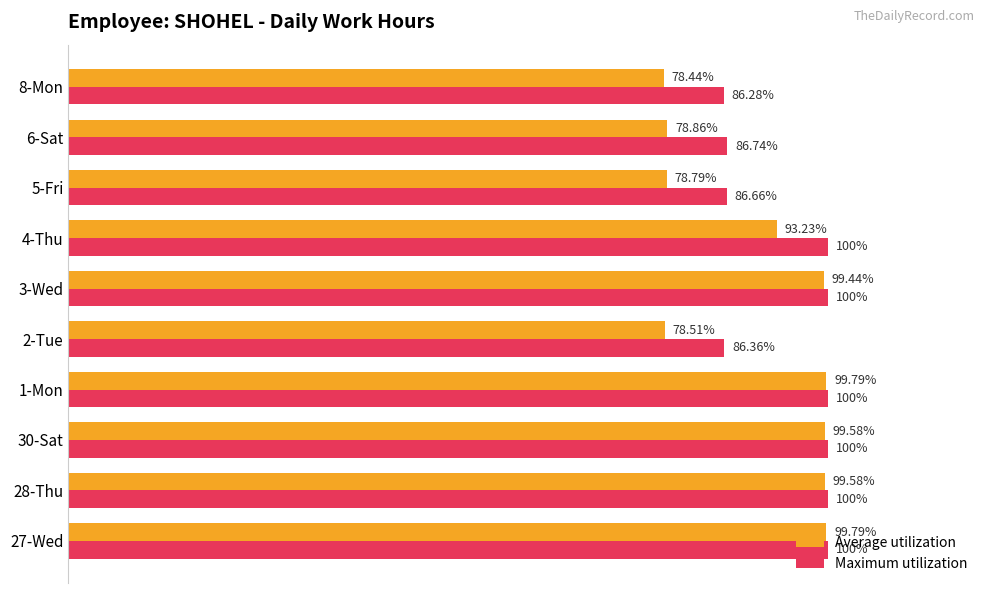

Which series has the widest spread of values?

Average utilization